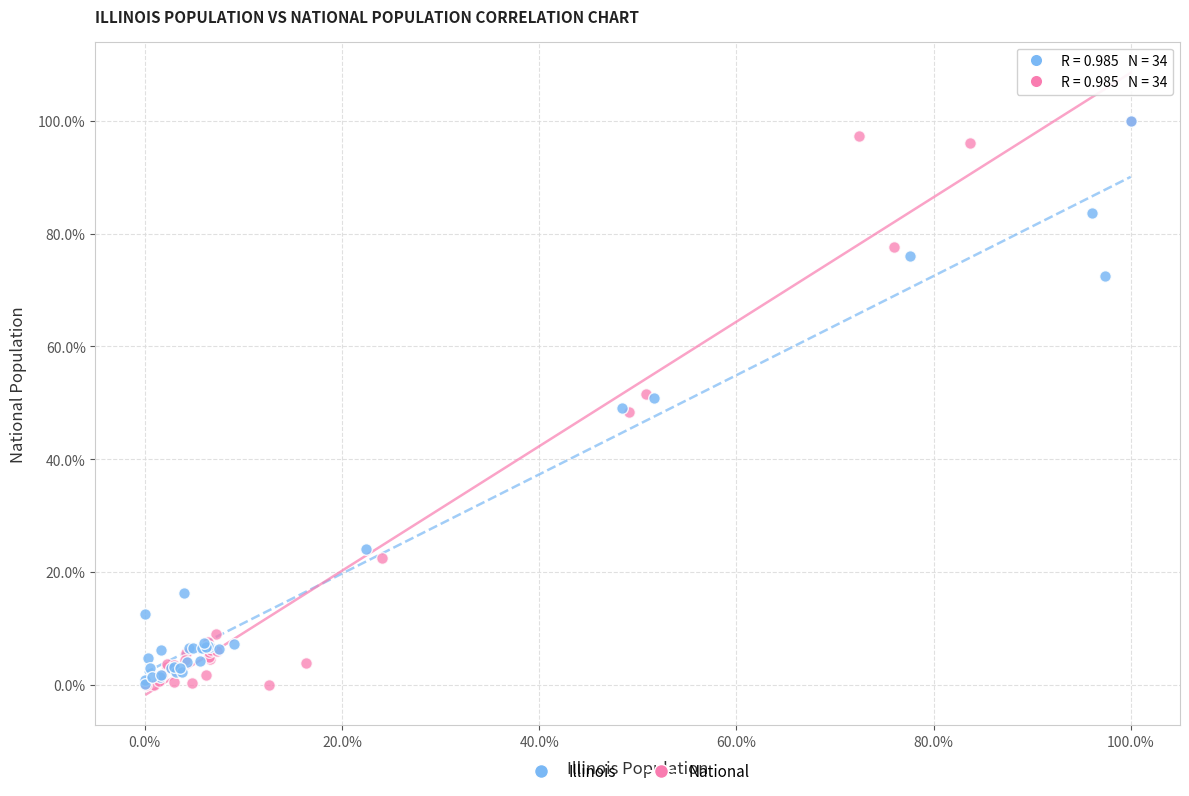

What are all the series names shown in the legend?

Illinois, National